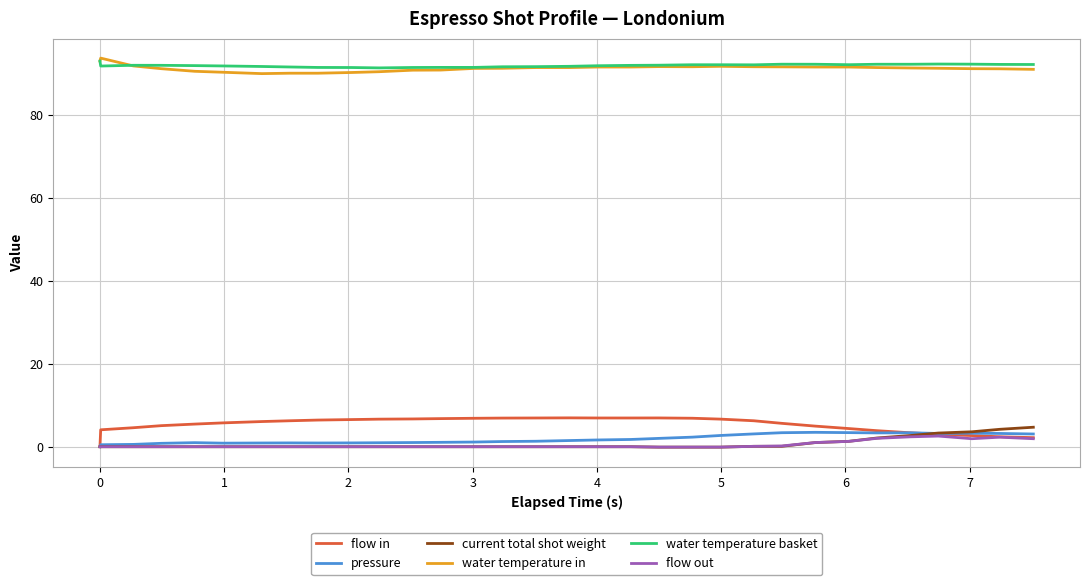

Which series has the largest range (max minus min)?

flow in